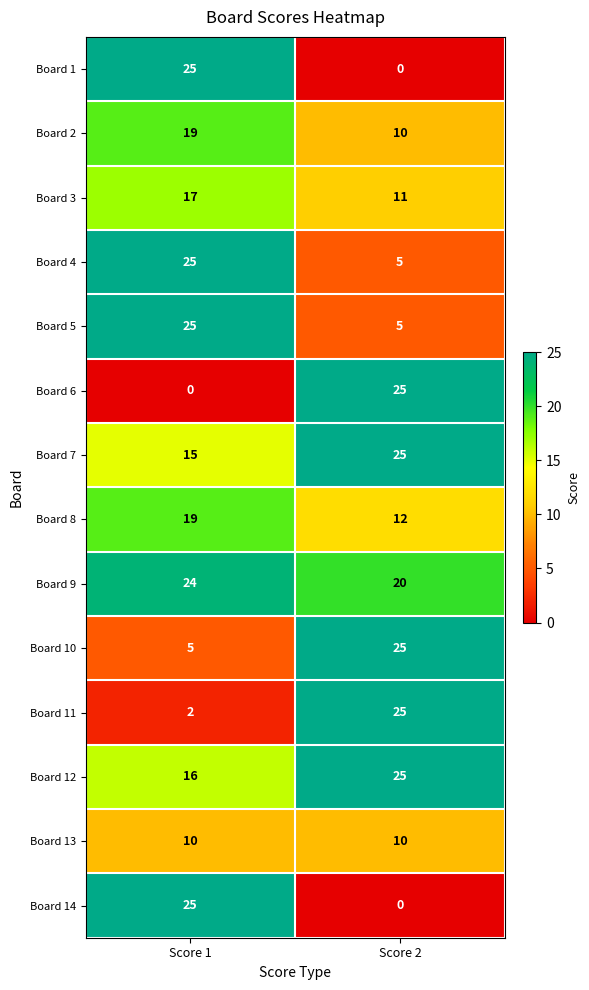

What is the total value across all series at Score 1?

227